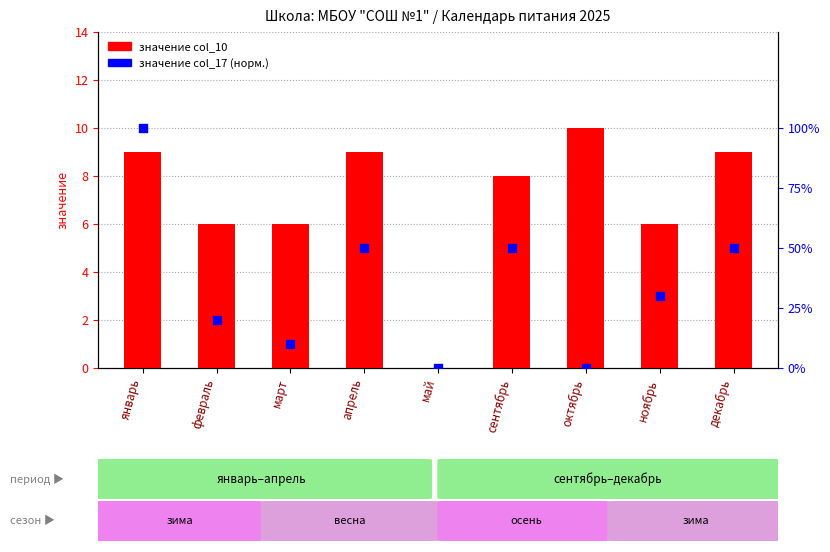

Is the value of значение col_10 at февраль greater than the value of значение col_17 (норм.) at ноябрь?

No